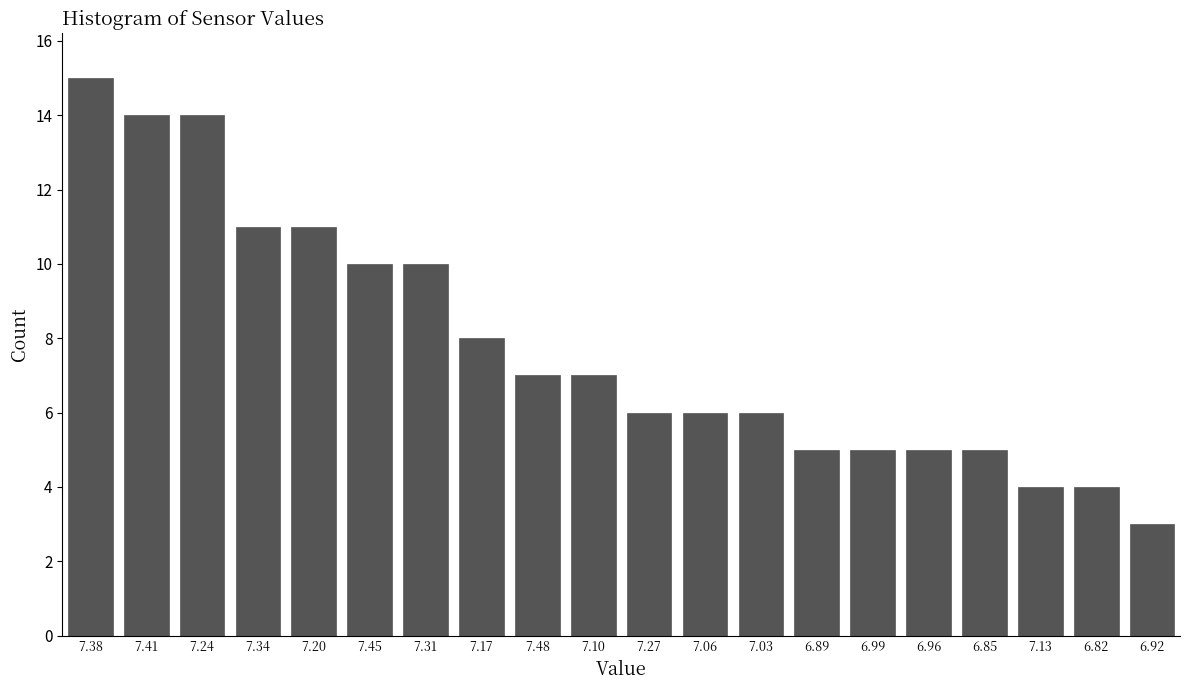

Reading right to left, extract all data points from this chart.

6.92=3	6.82=4	7.13=4	6.85=5	6.96=5	6.99=5	6.89=5	7.03=6	7.06=6	7.27=6	7.10=7	7.48=7	7.17=8	7.31=10	7.45=10	7.20=11	7.34=11	7.24=14	7.41=14	7.38=15